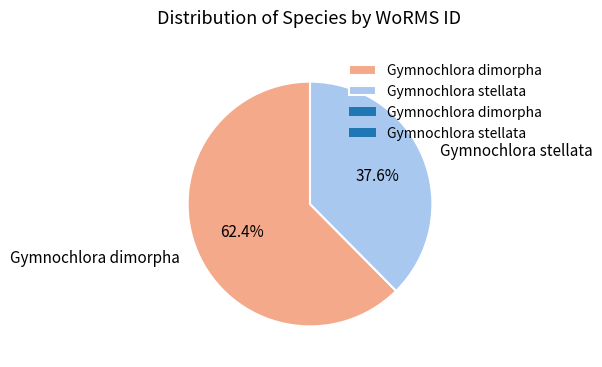

Which slice represents more than half of the pie?

Gymnochlora dimorpha